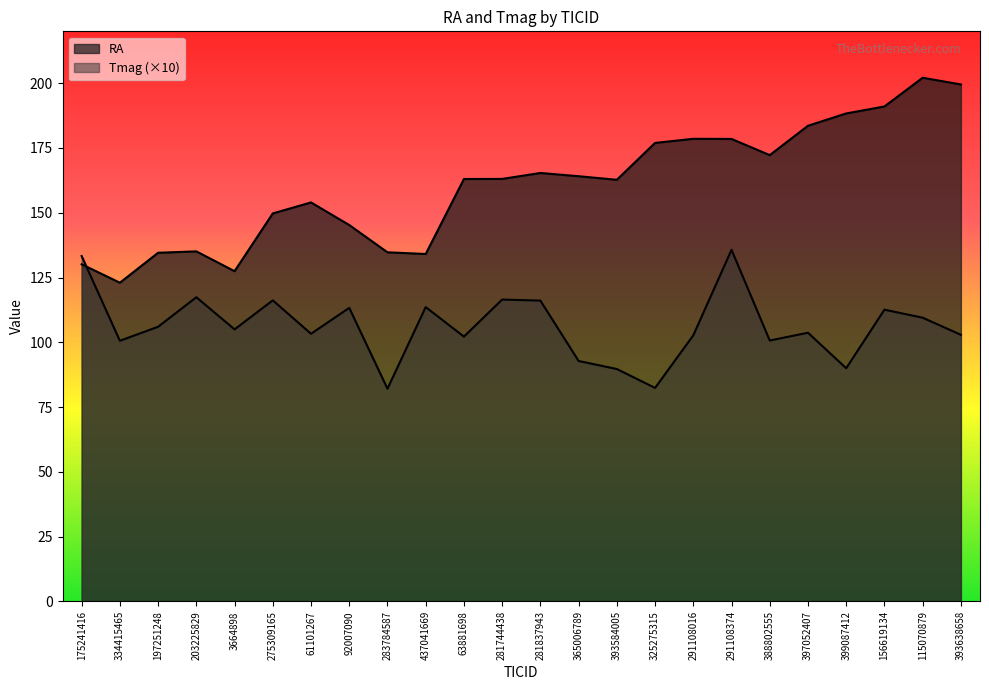

List the series in order of their overall mean, highest first.

RA, Tmag